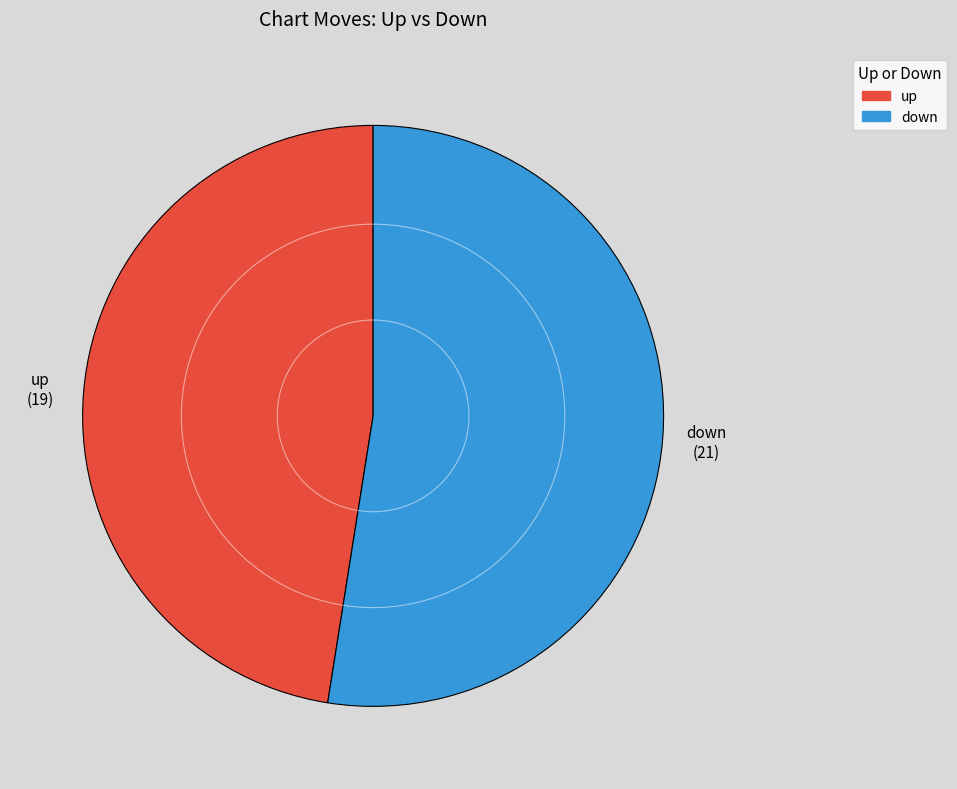

Rank the categories by value from highest to lowest.

down, up